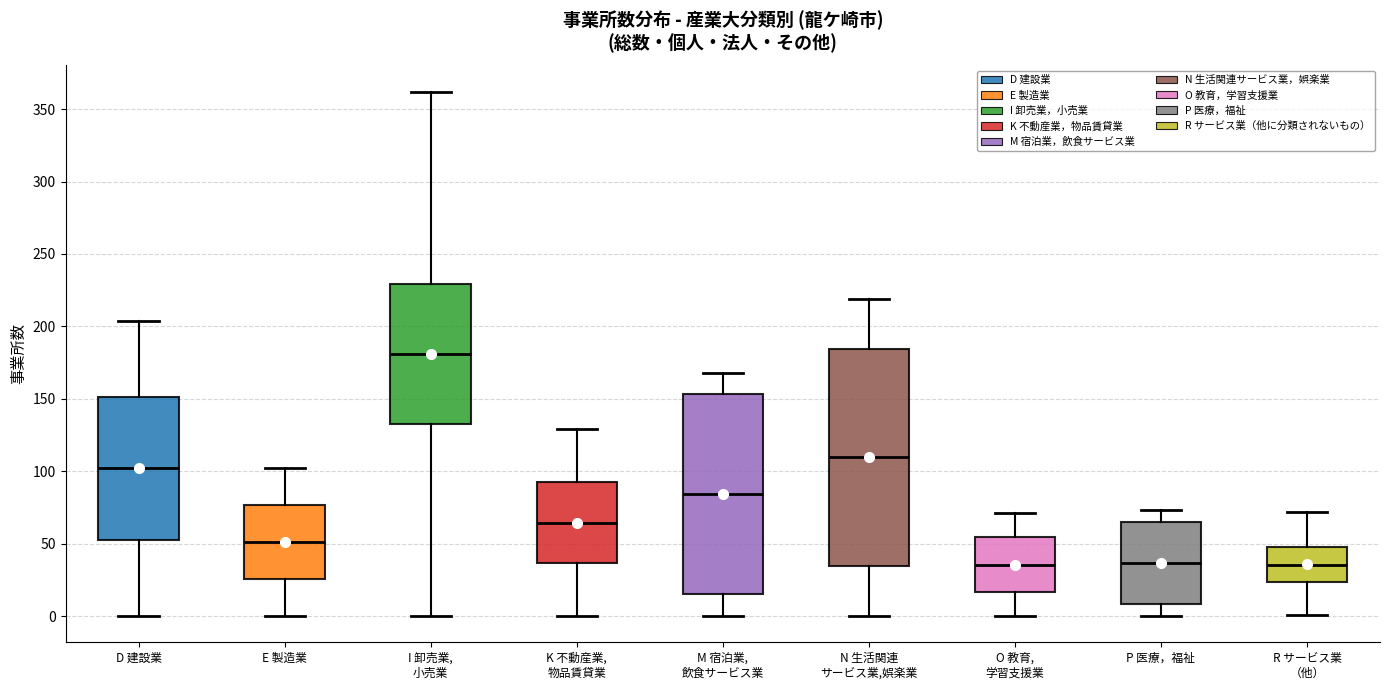

Reading left to right, read every box against the y-axis: the position of its median line, the range the box covers, and the ends of its whiskers. The values are not printed on the chart, so give them approximately, as read against the axis.

D 建設業: median 100, box 55 to 150, whiskers 0 to 205
E 製造業: median 50, box 25 to 75, whiskers 0 to 100
I 卸売業, 小売業: median 180, box 135 to 230, whiskers 0 to 360
K 不動産業, 物品賃貸業: median 65, box 35 to 90, whiskers 0 to 130
M 宿泊業, 飲食サービス業: median 85, box 15 to 155, whiskers 0 to 170
N 生活関連 サービス業,娯楽業: median 110, box 35 to 185, whiskers 0 to 220
O 教育, 学習支援業: median 35, box 15 to 55, whiskers 0 to 70
P 医療，福祉: median 35, box 10 to 65, whiskers 0 to 75
R サービス業 （他）: median 35, box 25 to 50, whiskers 0 to 70